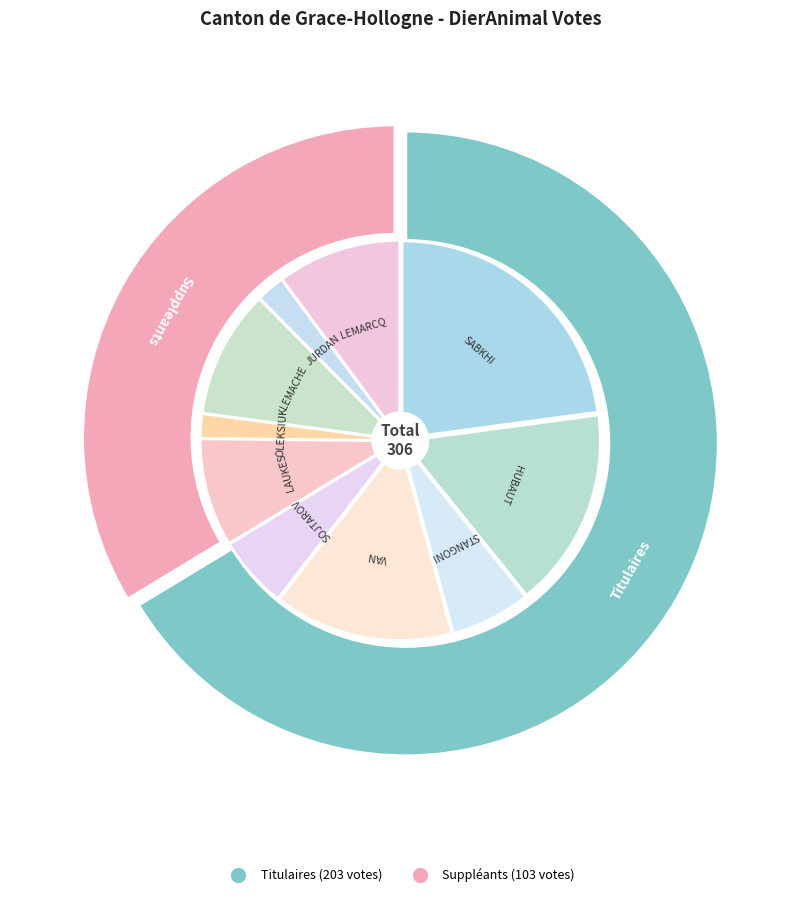

Is it true that SOJTAROV Christopher is 6% of the pie?

True